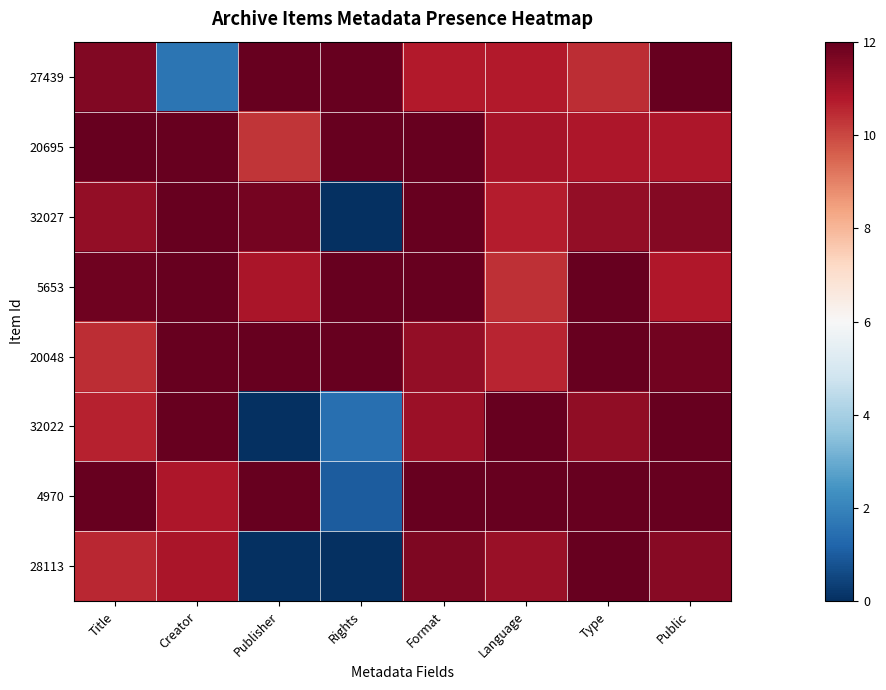

Reading left to right, list all the values displayed in this chart.

27439: Title=11.5	Creator=1.6	Publisher=12.0	Rights=12.0	Format=10.8	Language=10.8	Type=10.4	Public=12.0
20695: Title=12.0	Creator=12.0	Publisher=10.3	Rights=12.0	Format=12.0	Language=11.0	Type=10.9	Public=10.9
32027: Title=11.3	Creator=12.0	Publisher=11.8	Rights=0.0	Format=12.0	Language=10.7	Type=11.3	Public=11.5
5653: Title=11.8	Creator=12.0	Publisher=10.9	Rights=12.0	Format=12.0	Language=10.4	Type=12.0	Public=10.8
20048: Title=10.4	Creator=12.0	Publisher=12.0	Rights=12.0	Format=11.3	Language=10.6	Type=12.0	Public=11.8
32022: Title=10.6	Creator=12.0	Publisher=0.0	Rights=1.5	Format=11.1	Language=12.0	Type=11.3	Public=12.0
4970: Title=12.0	Creator=10.9	Publisher=12.0	Rights=1.0	Format=12.0	Language=12.0	Type=12.0	Public=12.0
28113: Title=10.5	Creator=10.9	Publisher=0.0	Rights=0.0	Format=11.6	Language=11.2	Type=12.0	Public=11.5